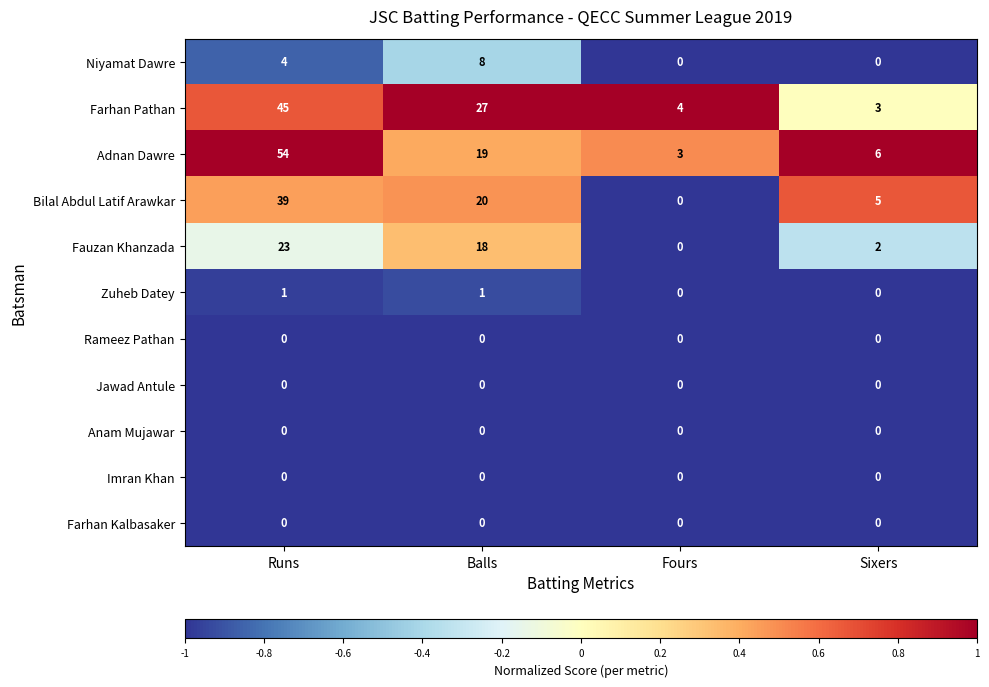

What value does the Farhan Pathan series have at Fours?

4